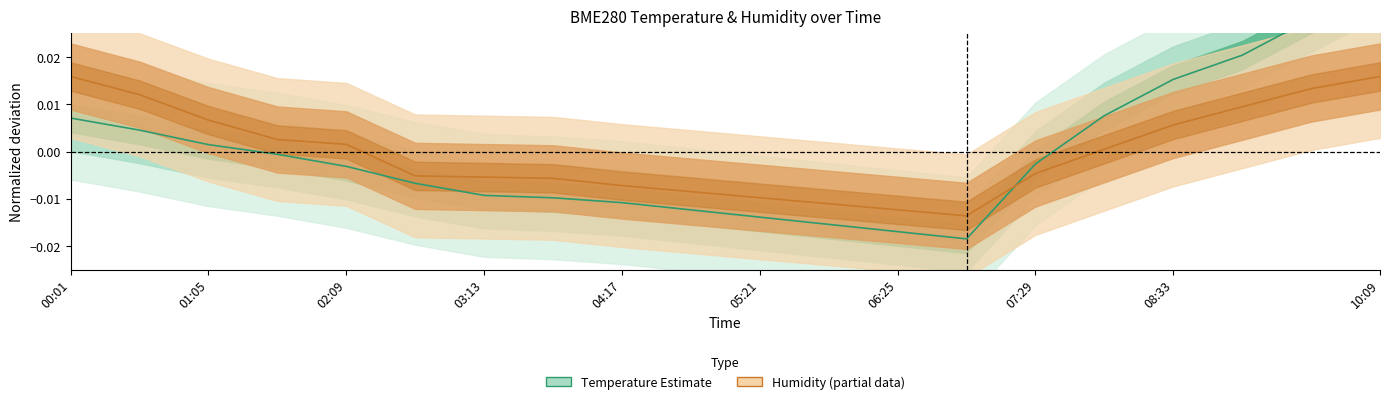

Reading left to right, list all the values displayed in this chart.

BME280 Temperature: 0.0	0.0	0.0	-0.0	-0.0	-0.0	-0.0	-0.0	-0.0	-0.0	-0.0	-0.0	-0.0	-0.0	-0.0	0.0	0.0	0.0	0.0	0.0
BME280 Humidity: 0.0	0.0	0.0	0.0	0.0	-0.0	-0.0	-0.0	-0.0	-0.0	-0.0	-0.0	-0.0	-0.0	-0.0	0.0	0.0	0.0	0.0	0.0